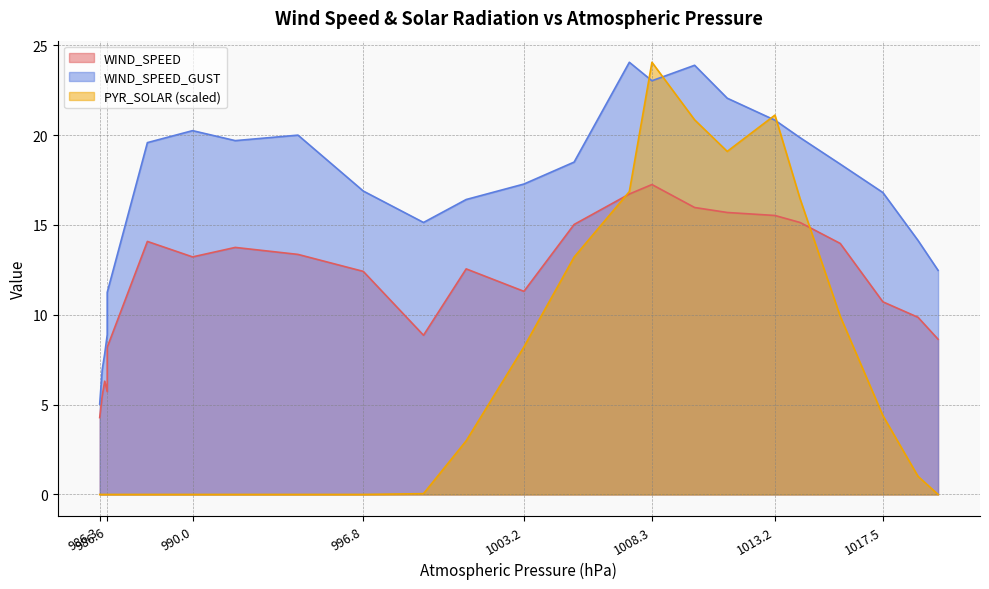

What is the label of the 1st point from the left?

986.3